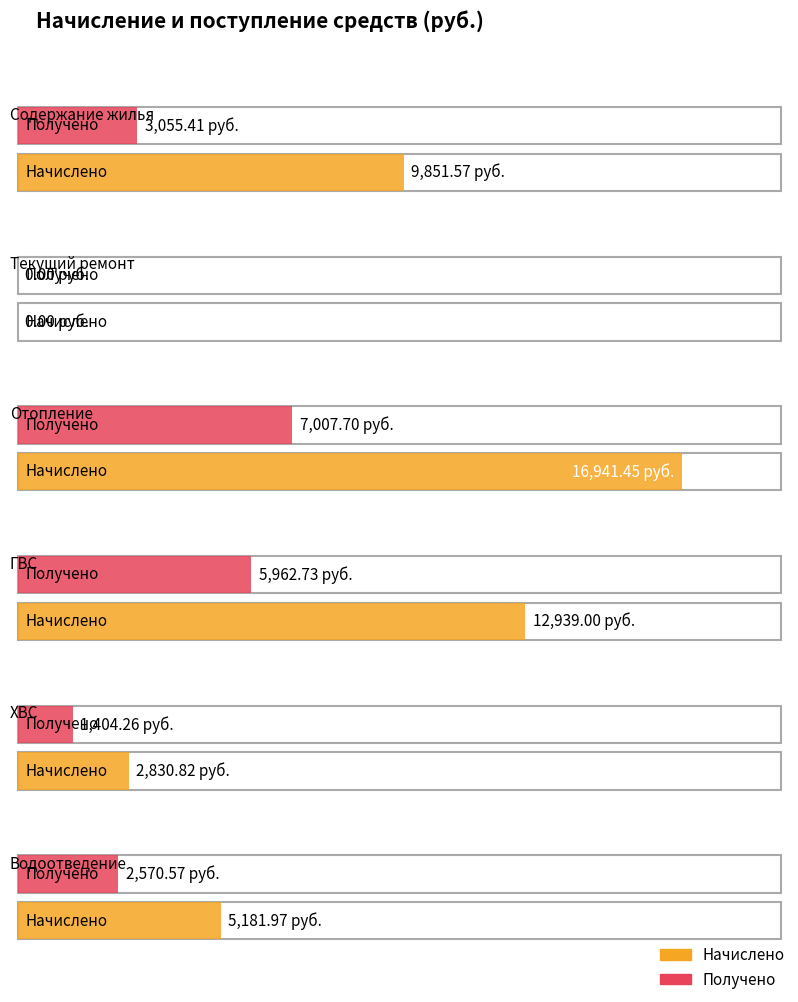

What is the average value of the Начислено series?

7957.5